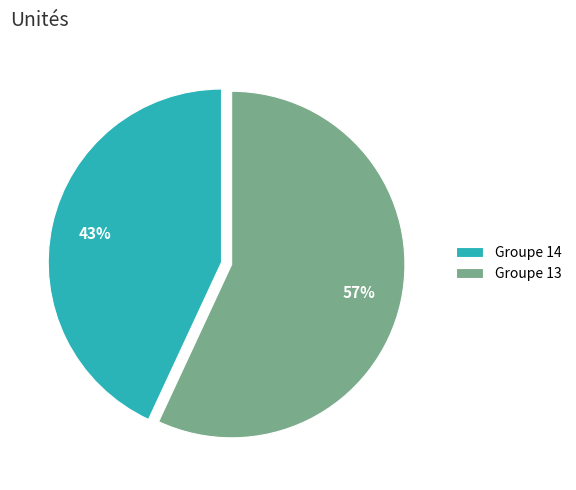

Rank the categories by value from highest to lowest.

Groupe 13, Groupe 14